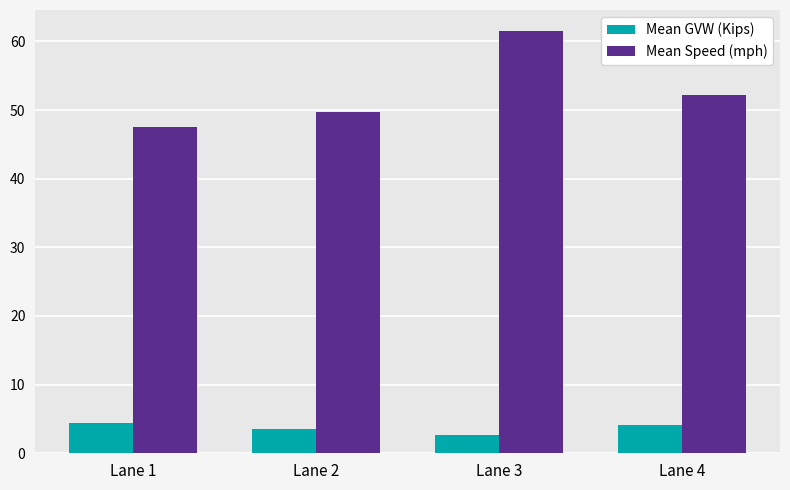

What is the difference between the highest and lowest values at Lane 4?

48.1